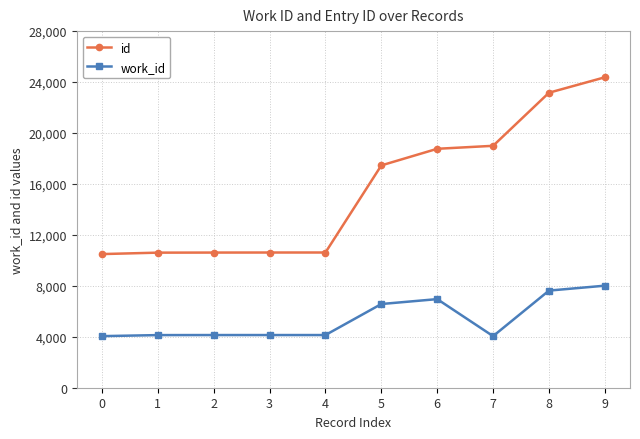

Which series has the largest range (max minus min)?

id